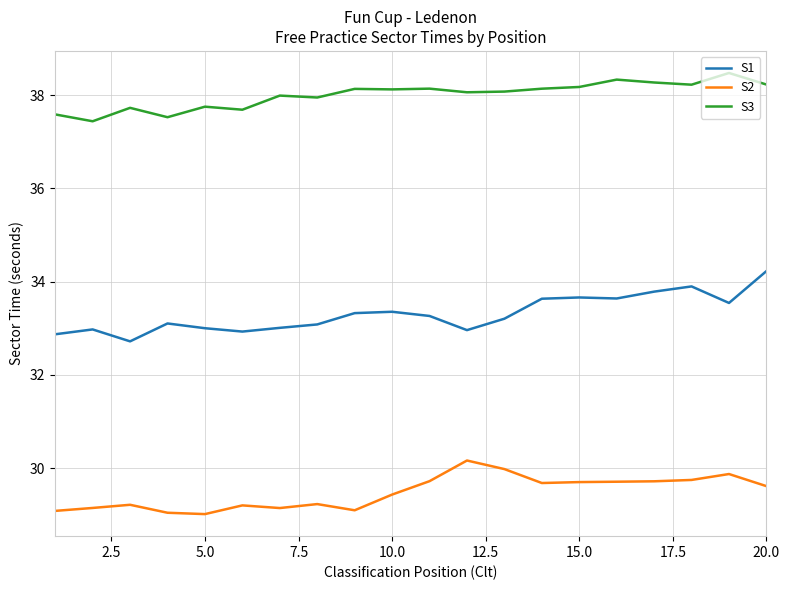

List the series in order of their overall mean, highest first.

S3, S1, S2